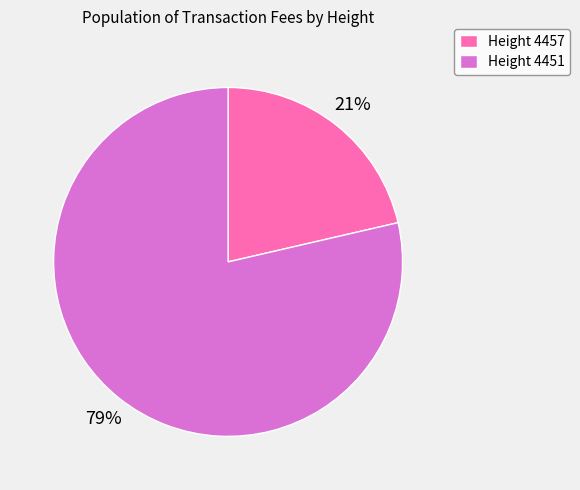

Is the sum of Height 4451 and Height 4457 greater than half?

Yes